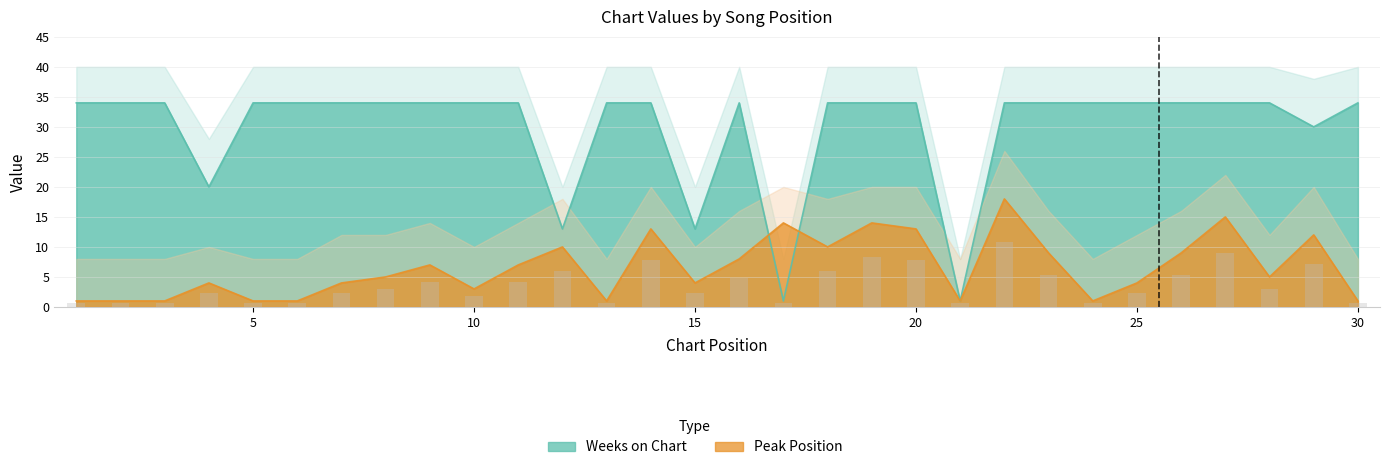

Where is Peak Position nearest to the value 9?

23